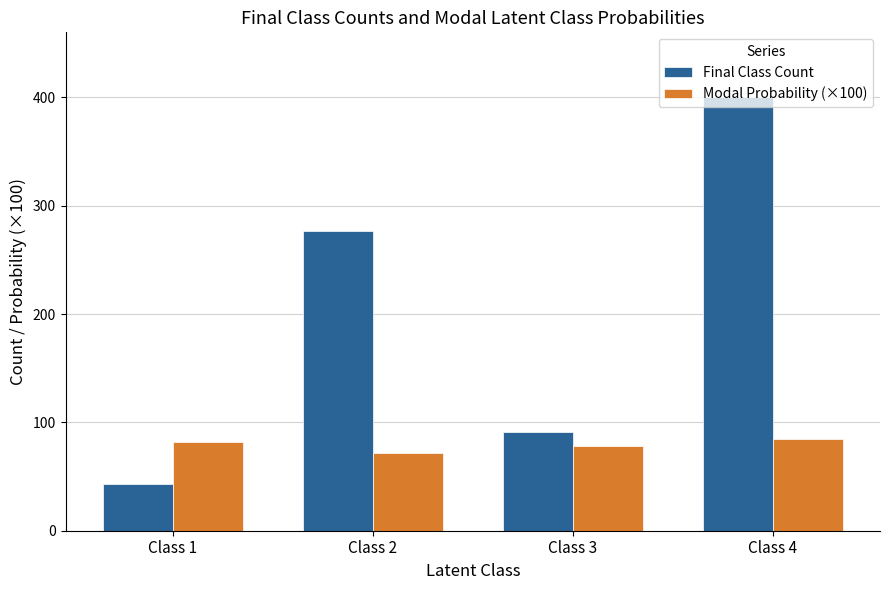

How many values in the Final Class Count series are below 277?

2